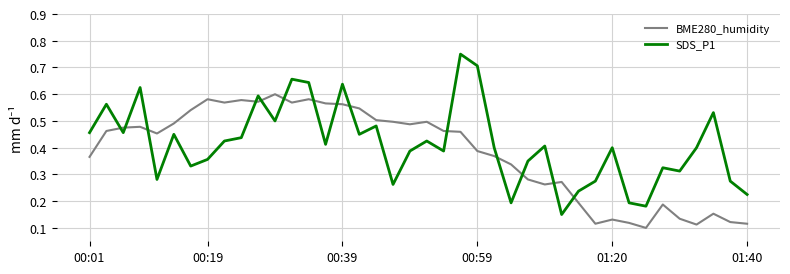

Rank the series by their average value, from lowest to highest.

BME280_humidity, SDS_P1